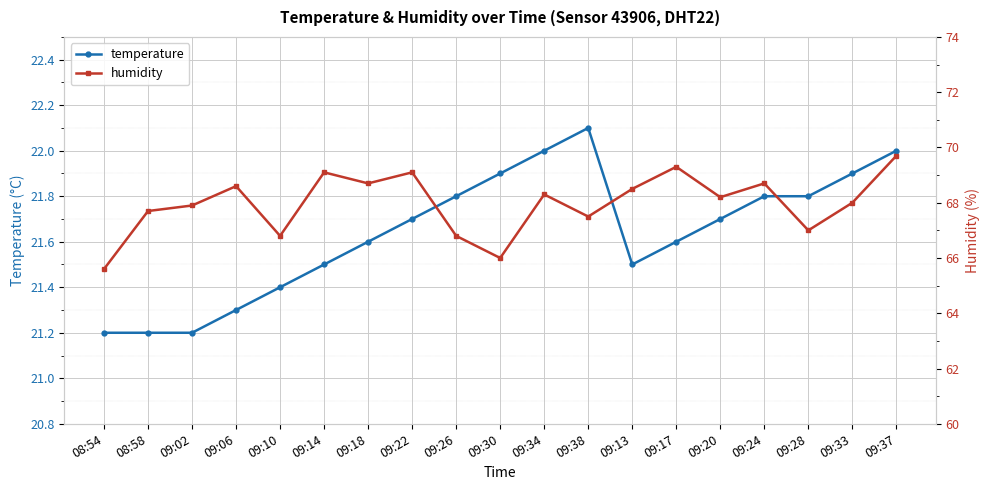

What position from the right is 09:14?

14